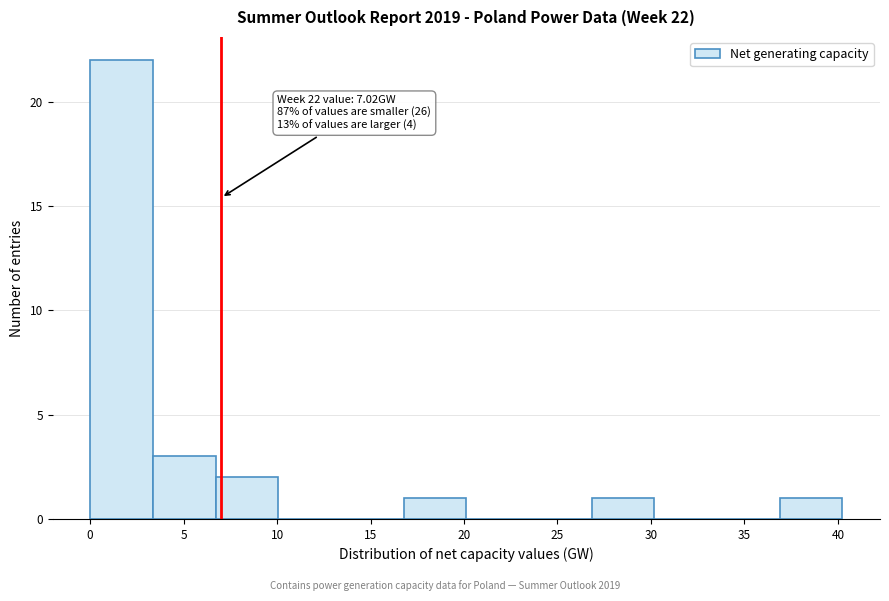

Over which range of the x-axis is the bar tallest?

0.0 to 3.5